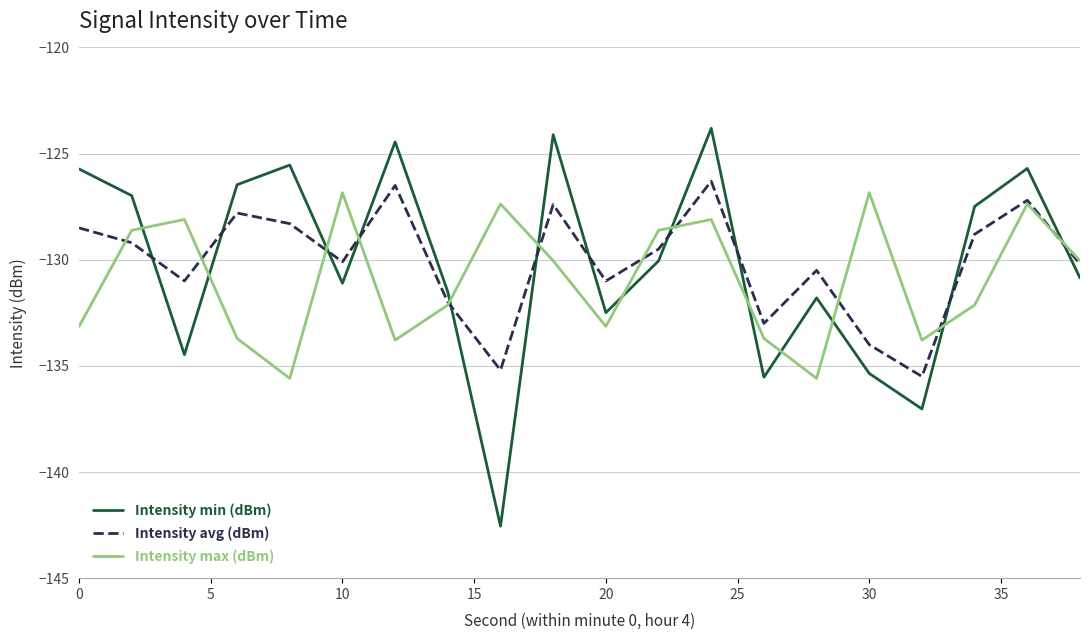

Which series has the largest range (max minus min)?

Intensity min (dBm)